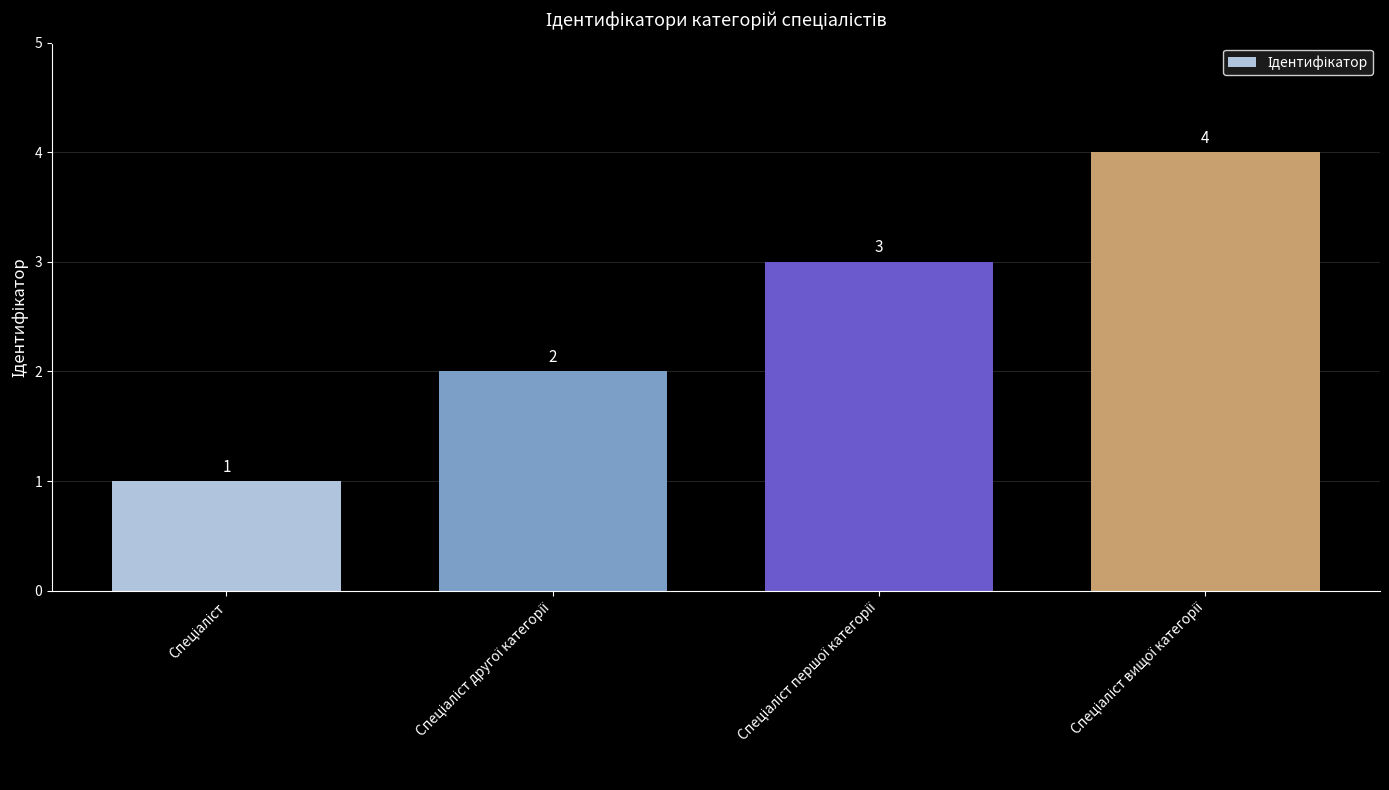

Count the values in the range 2 to 4.

3